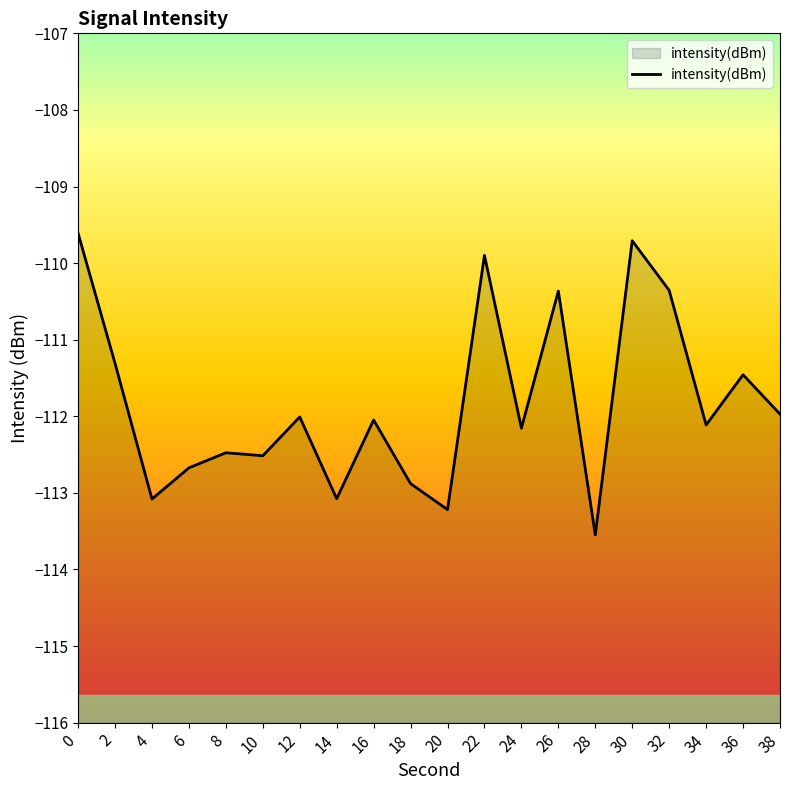

Reading left to right, extract all data points from this chart.

-109.6	-111.3	-113.1	-112.7	-112.5	-112.5	-112.0	-113.1	-112.0	-112.9	-113.2	-109.9	-112.2	-110.4	-113.5	-109.7	-110.4	-112.1	-111.5	-112.0